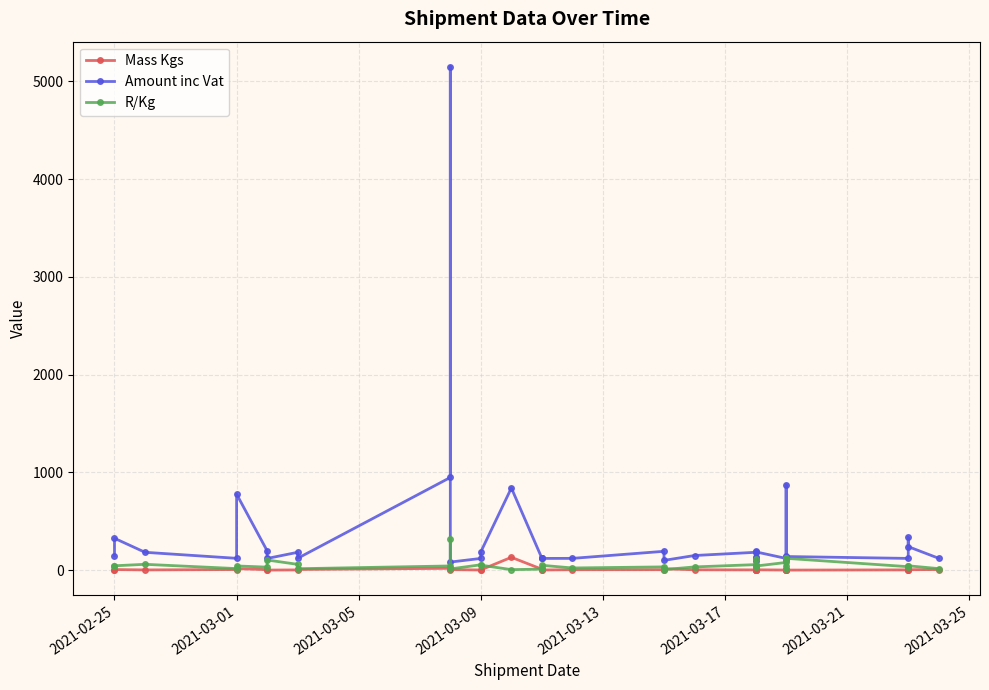

The value of Amount inc Vat at 33 is 226.7. True or false?

False